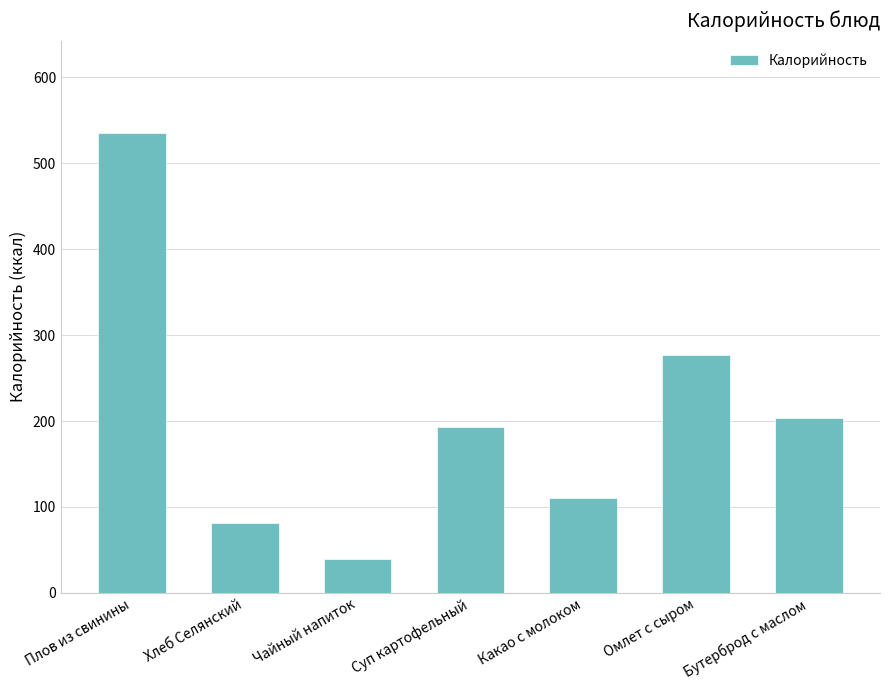

What is the difference between the second highest and second lowest values?

195.7